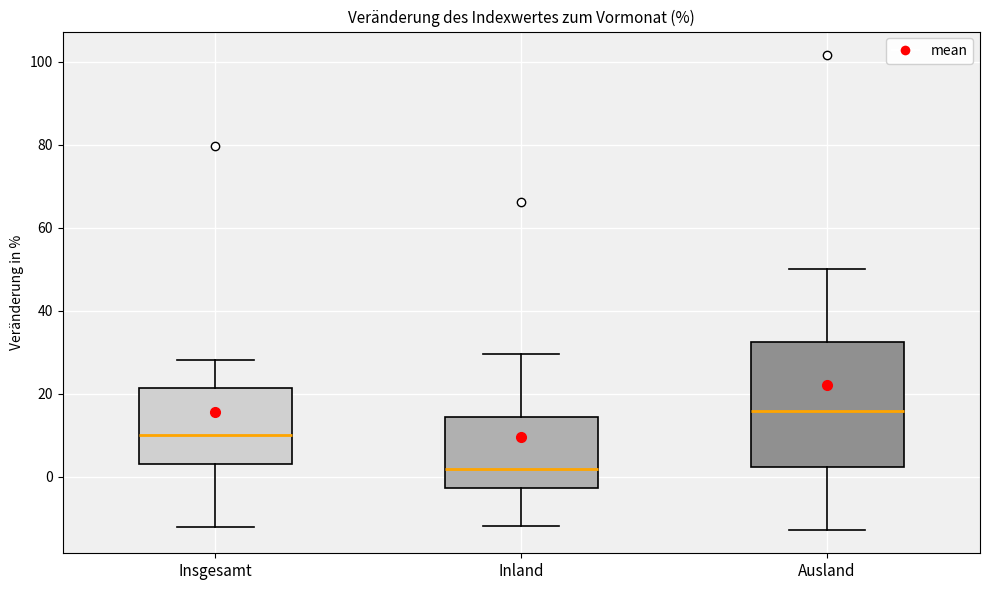

Which box is the tallest, from its lower edge to its upper edge?

Ausland